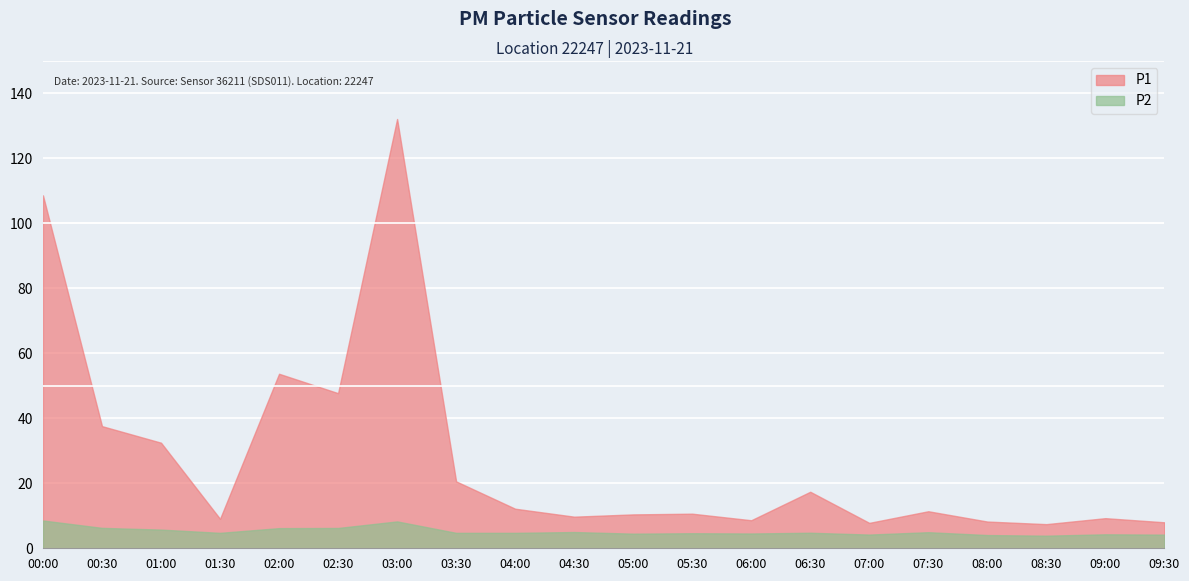

What is the sum of the P1 values at 04:00 and 08:30?

19.6